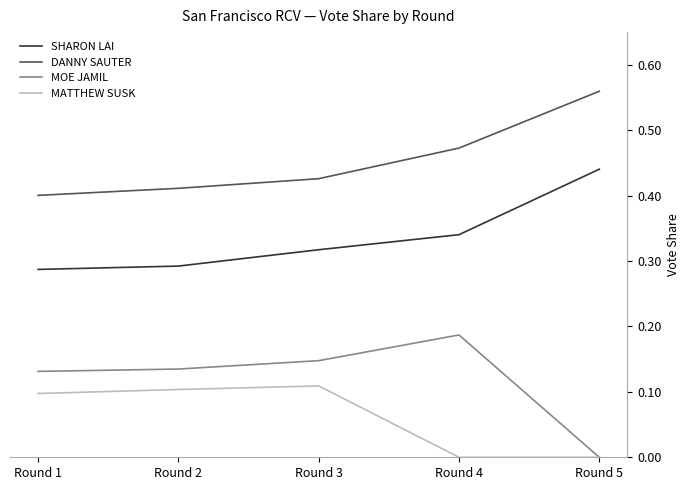

At which category does MATTHEW SUSK reach its first local peak?

Round 3